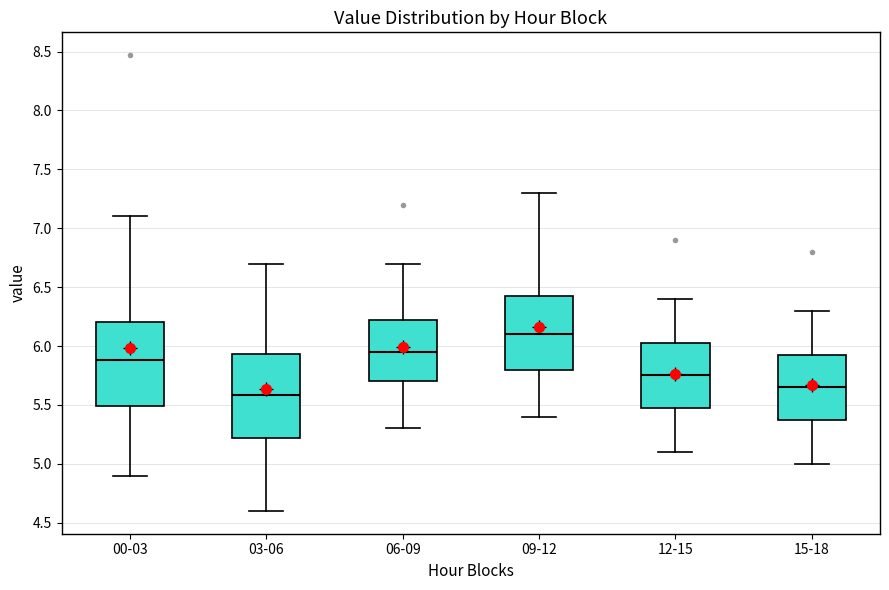

Which box has the highest median line?

09-12